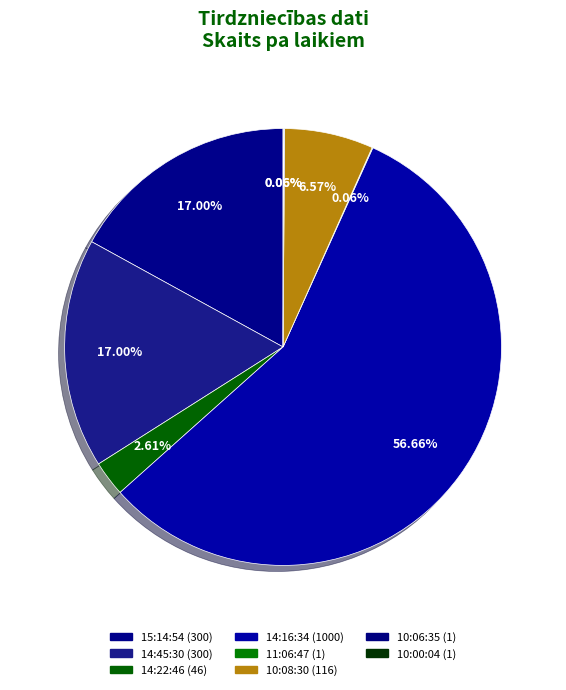

Does 14:16:34 account for over 50% of the chart?

Yes